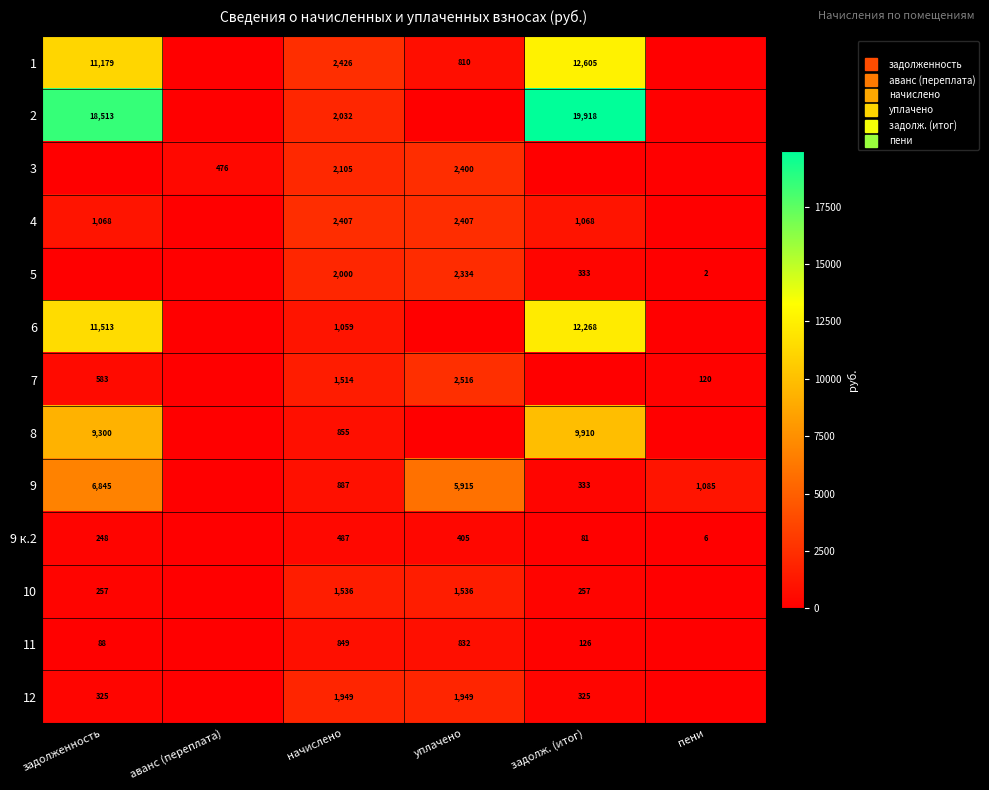

What is the maximum value shown in the chart?

19917.8